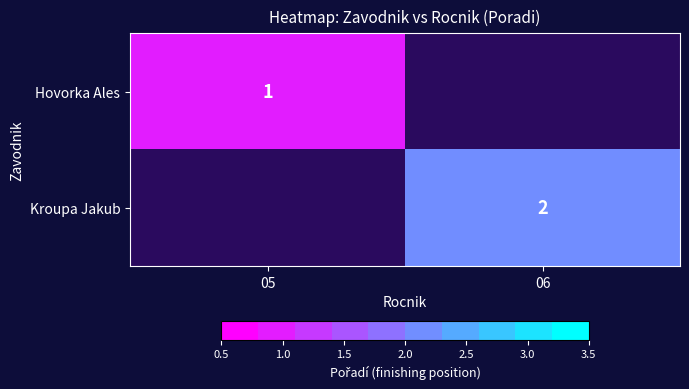

How many data points does each series have?

2